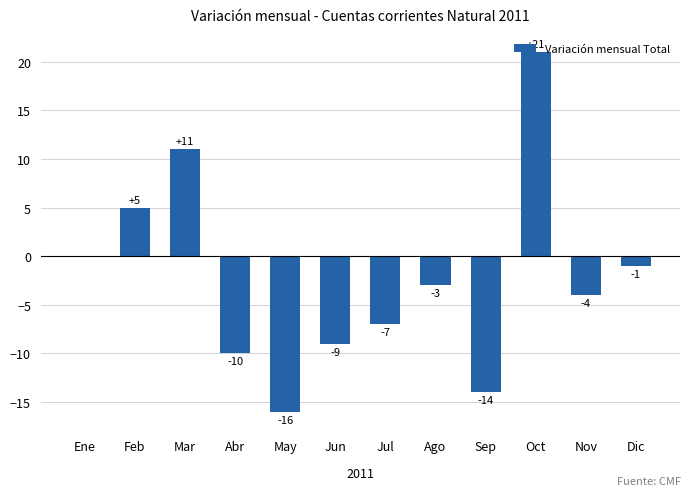

At which label is the value closest to 2?

Ene